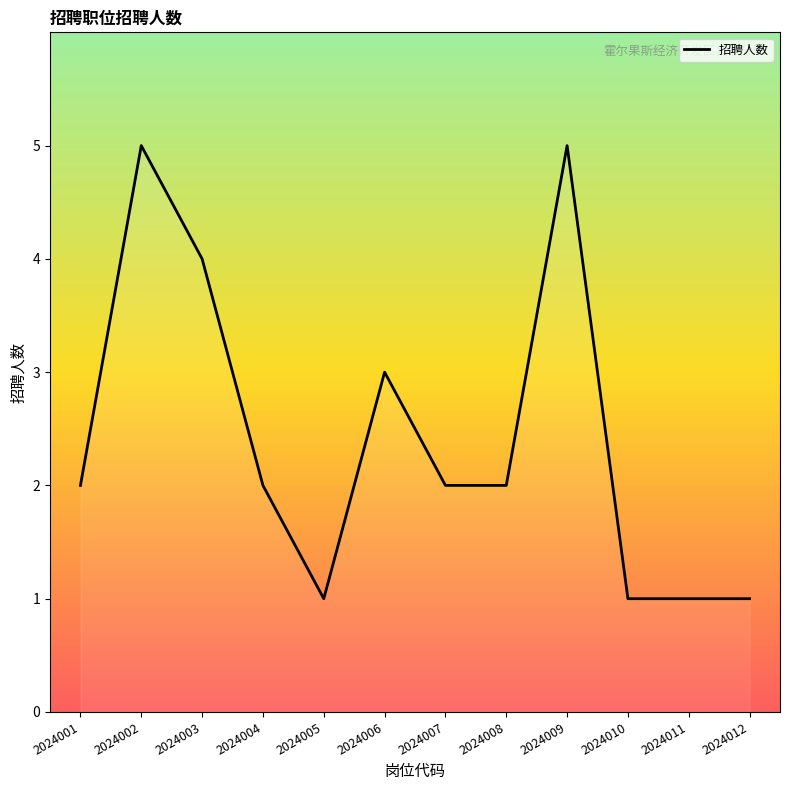

Is it true that the value at 2024009 is 8?

False